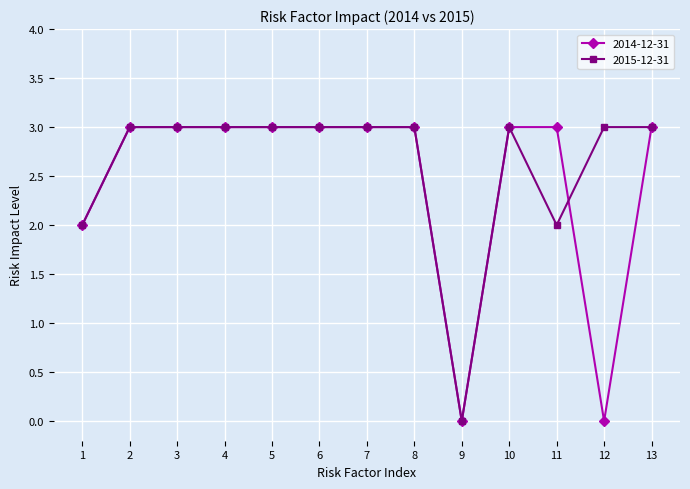

Count the 2015-12-31 values in the range 3 to 4.

10